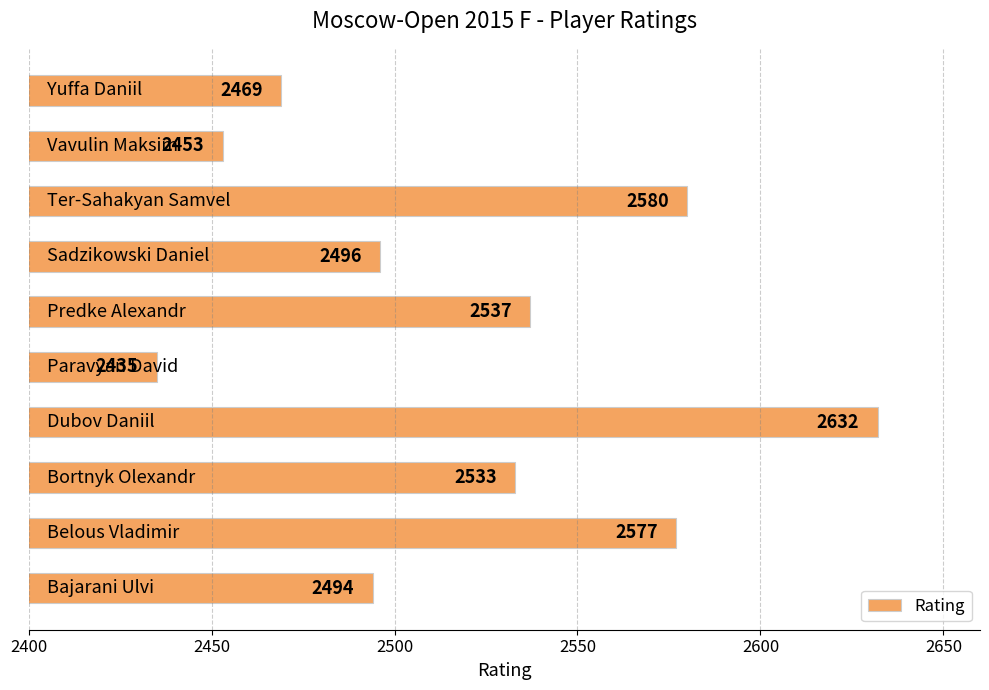

What is the smallest value displayed?

2435